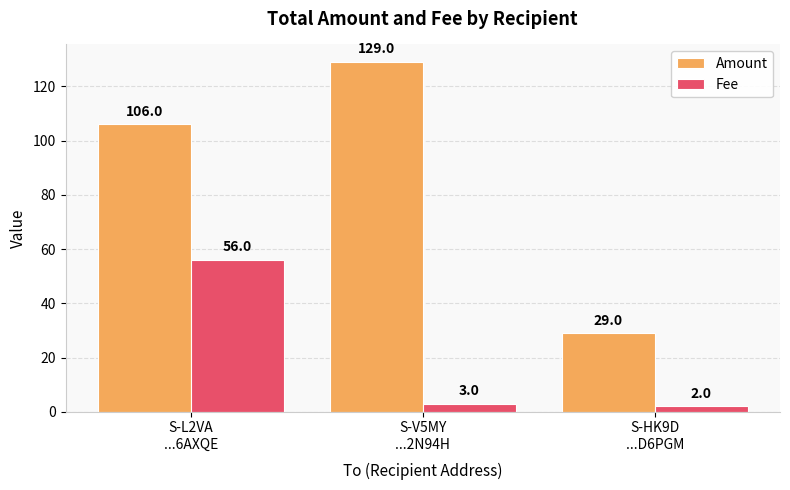

Does the chart contain any negative values?

No